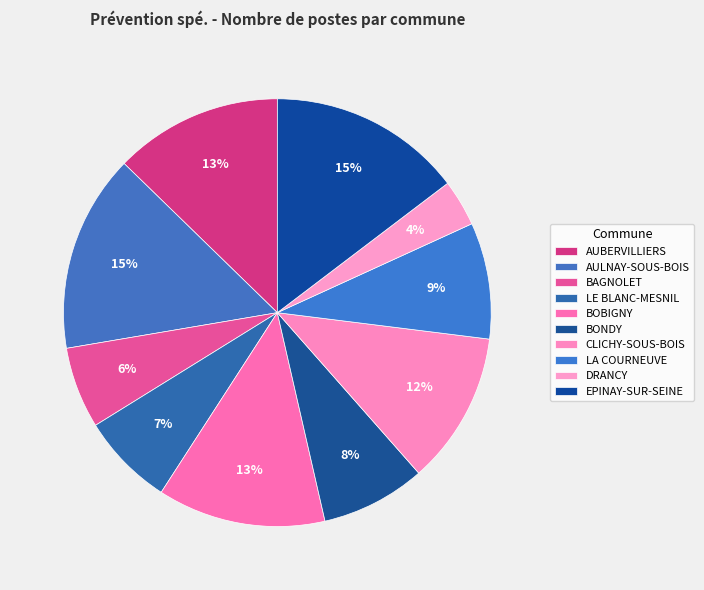

To the nearest percent, what is the combined percentage of CLICHY-SOUS-BOIS and EPINAY-SUR-SEINE?

26%